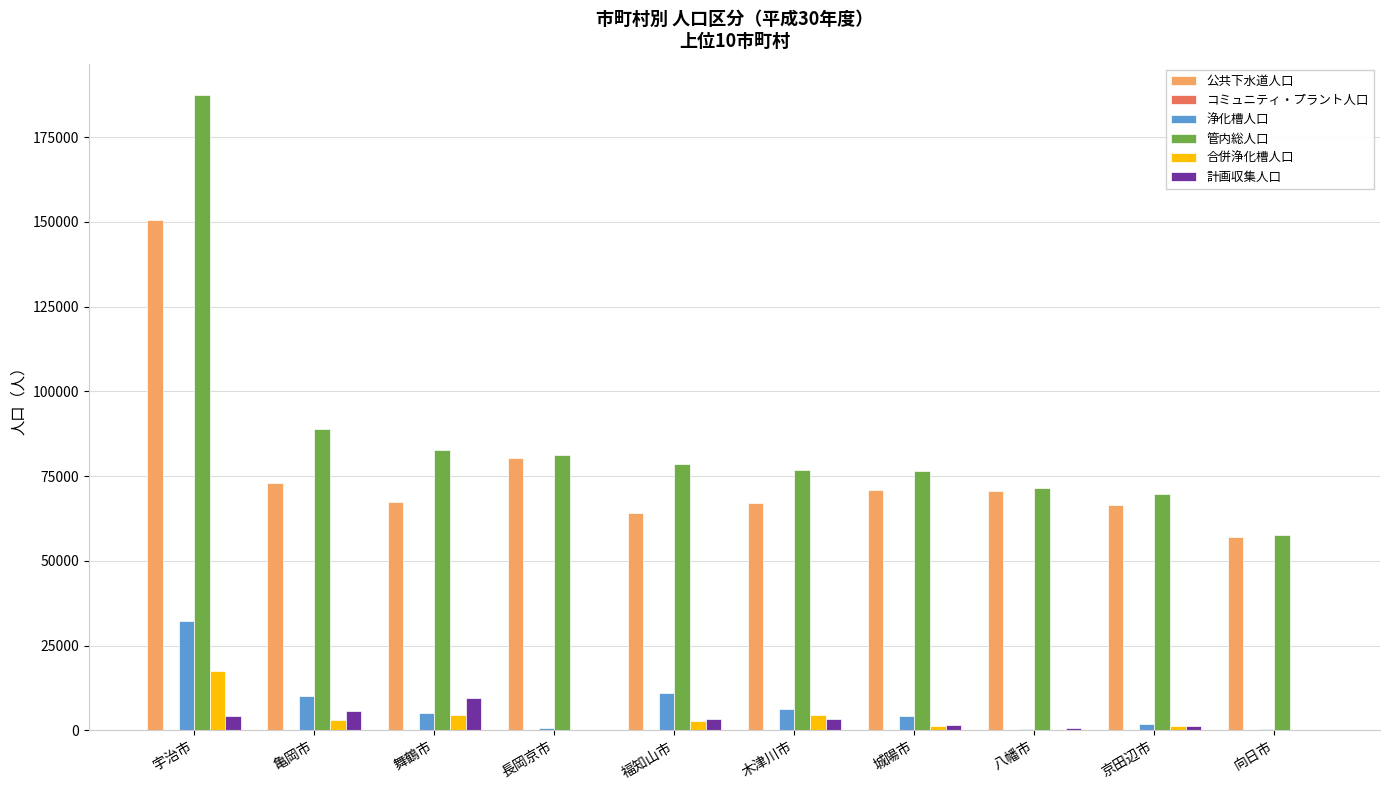

What is the sum of all 浄化槽人口 values?

72840